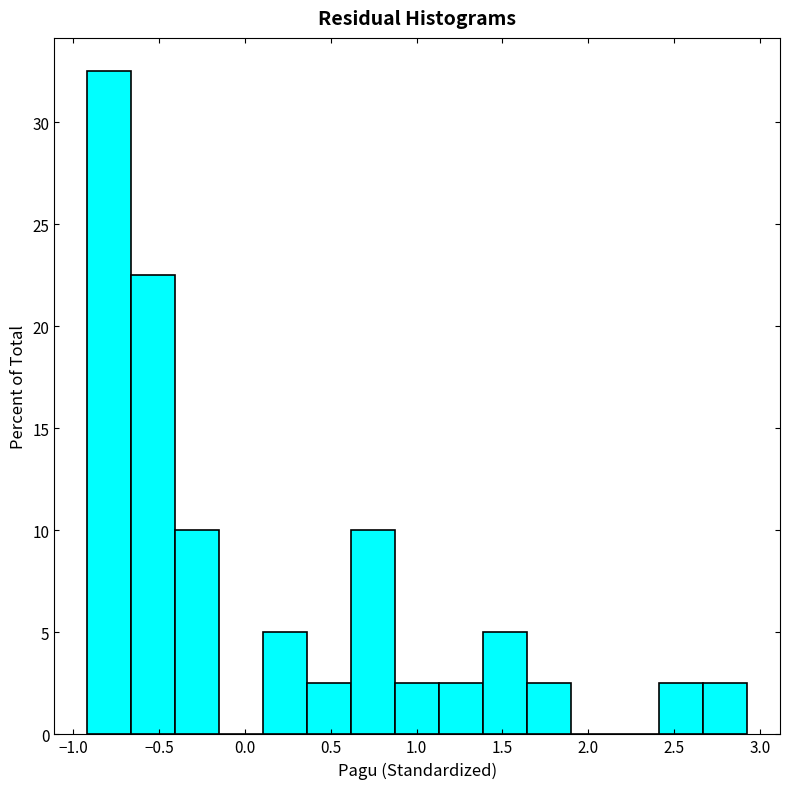

What is the height of the bar covering 1.40 to 1.65 on the x-axis? Neither the bar edges nor the heights are printed on the chart, so give them approximately, as read against the axes.

5.0